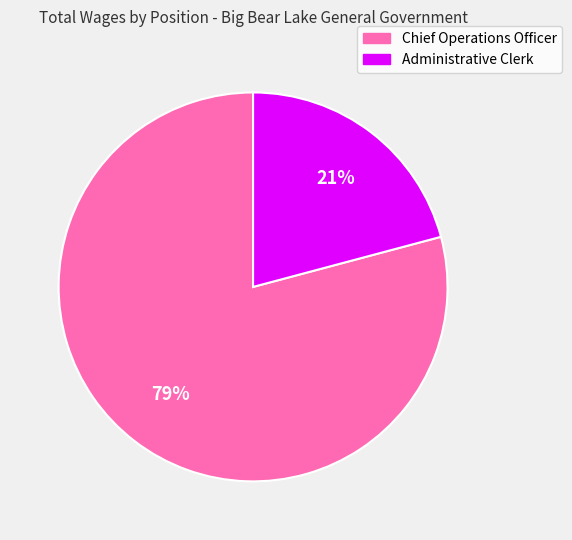

Is the sum of Chief Operations Officer and Administrative Clerk greater than half?

Yes